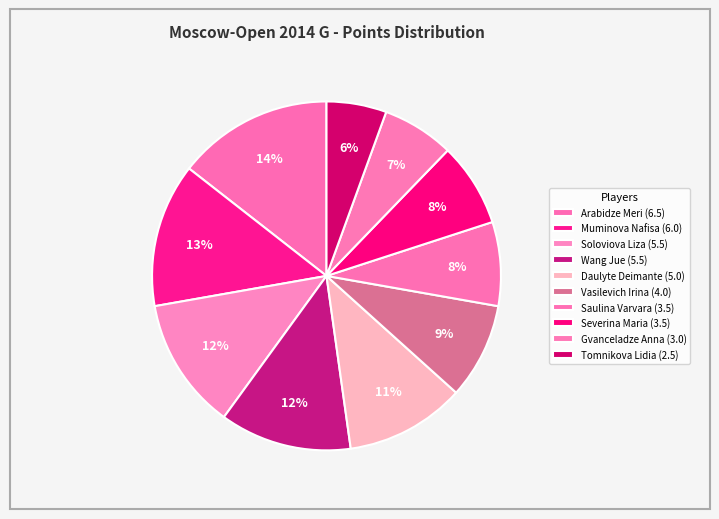

Rank the categories by value from highest to lowest.

Arabidze Meri, Muminova Nafisa, Soloviova Liza, Wang Jue, Daulyte Deimante, Vasilevich Irina, Saulina Varvara, Severina Maria, Gvanceladze Anna, Tomnikova Lidia